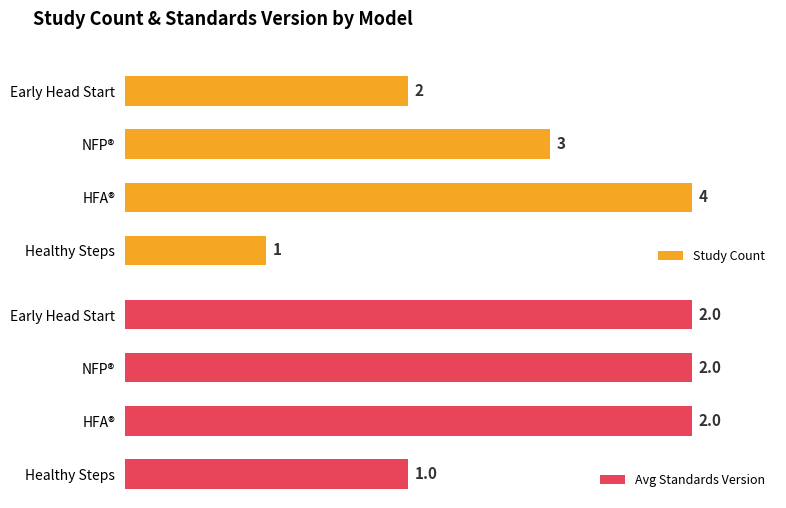

At which label does Study Count reach its minimum?

Healthy Steps